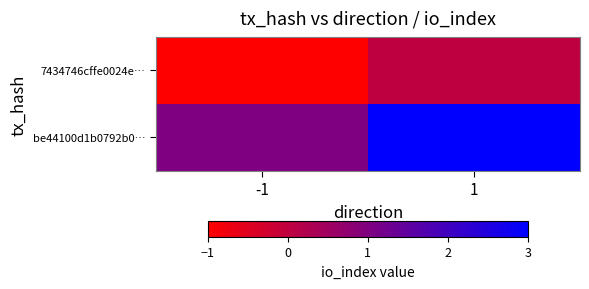

Which series has the largest range (max minus min)?

be44100d1b0792b0…